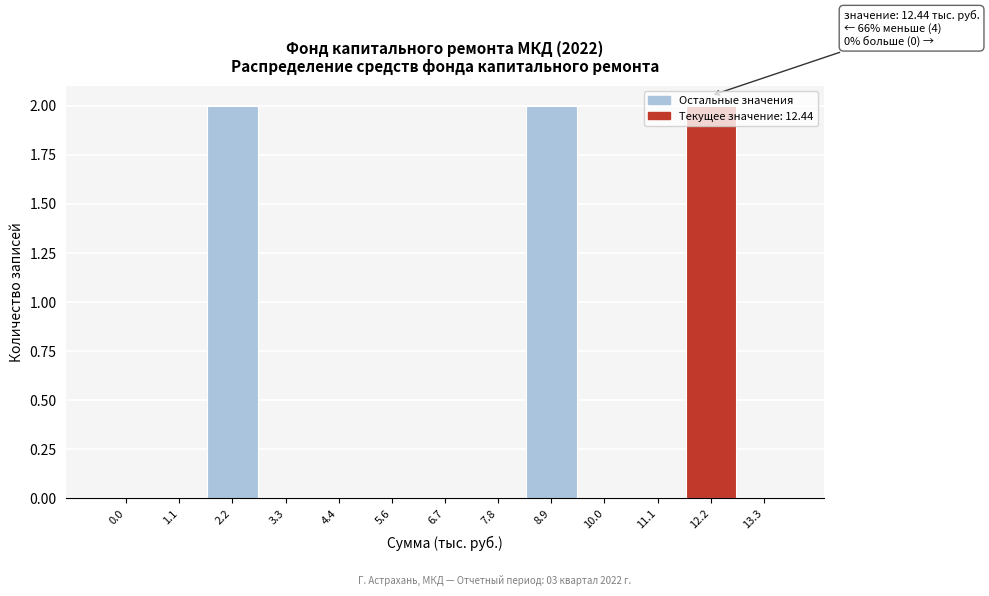

What is the change in value from 0.0 to 2.2?

+2